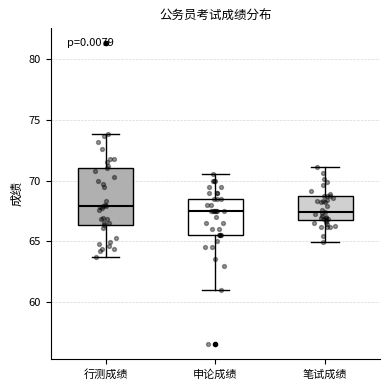

Comparing the boxes themselves (not the whiskers), which one is the tallest?

行测成绩